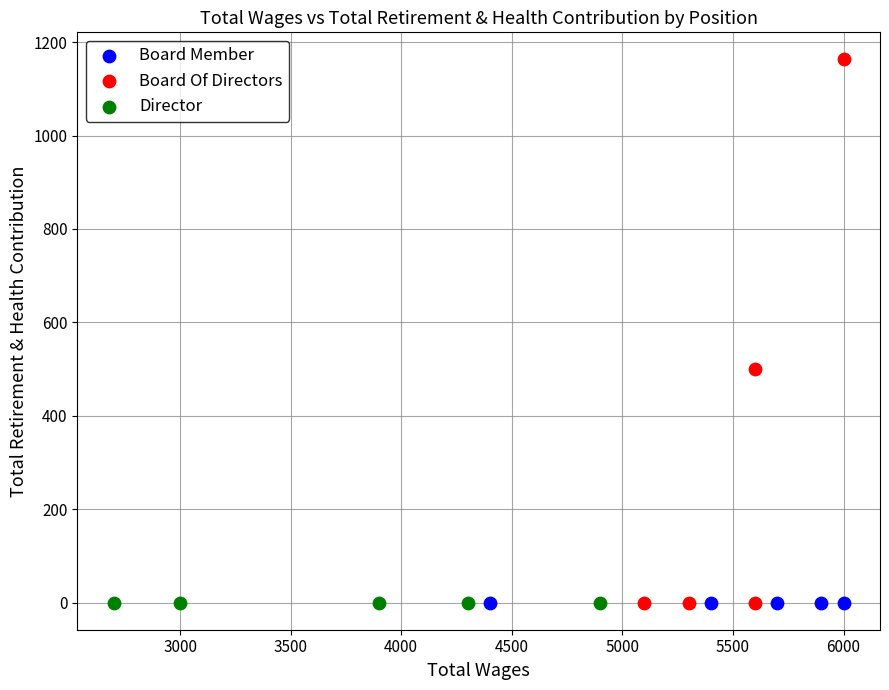

What are all the series names shown in the legend?

Board Member, Board Of Directors, Director